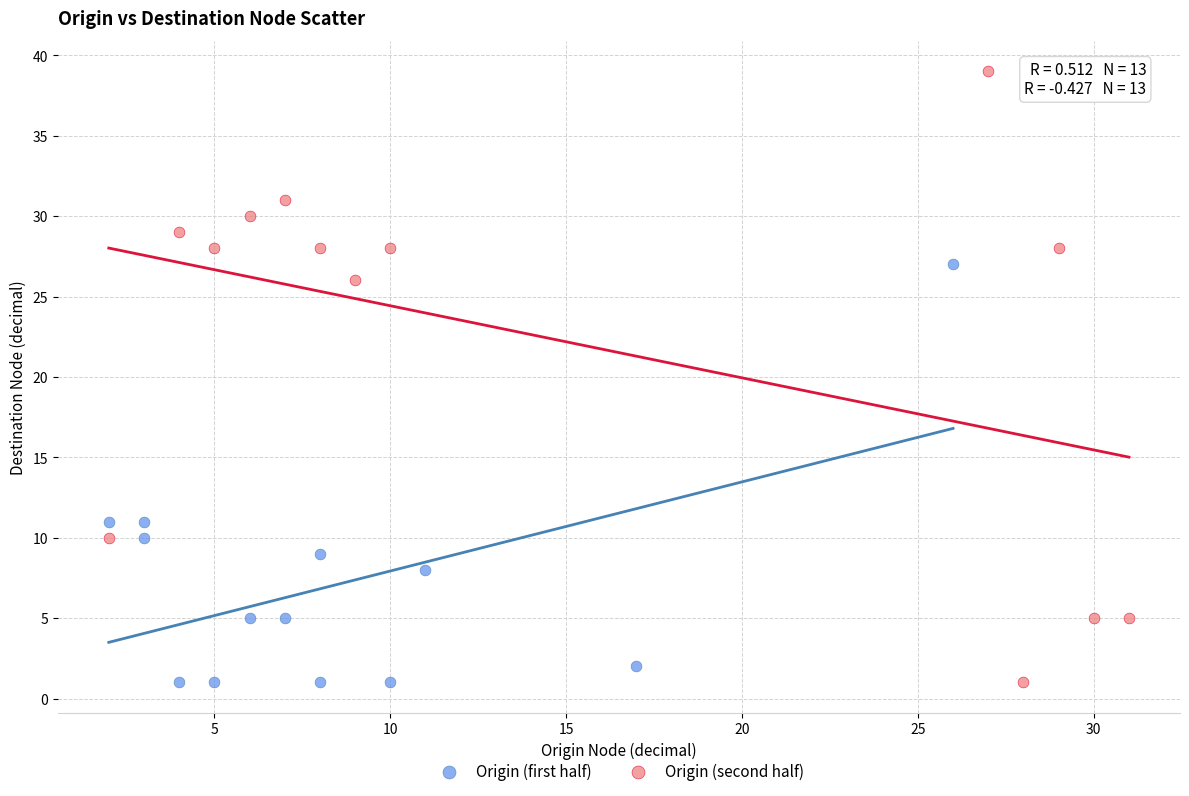

Which series reaches the maximum Y coordinate?

Origin (second half)